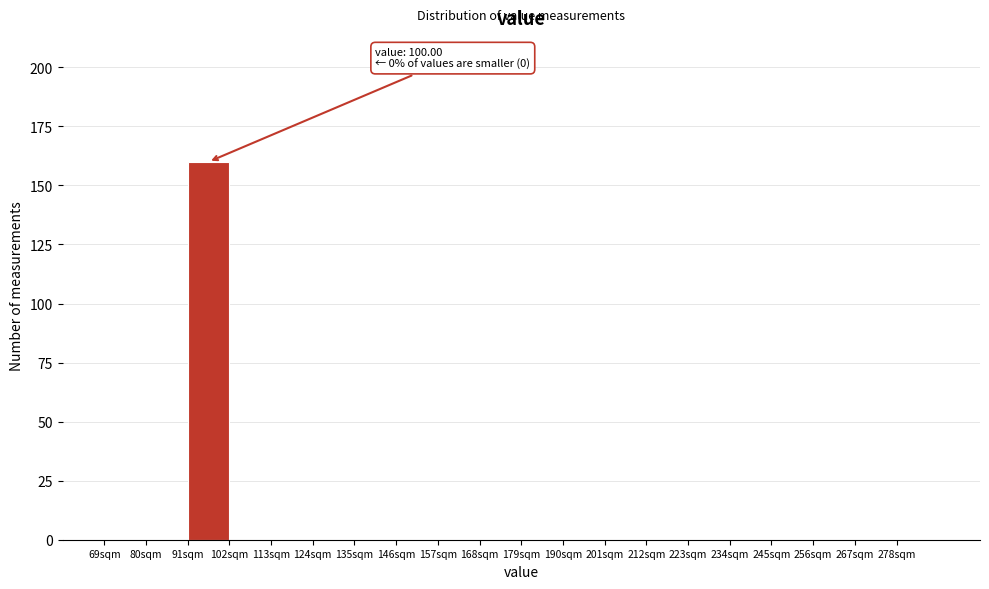

Which range on the x-axis has the tallest bar?

91 to 102